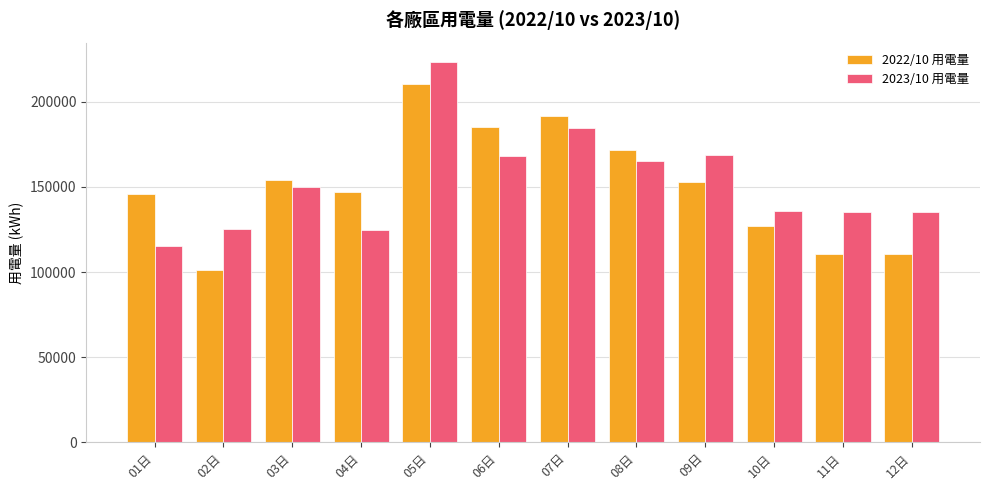

Which category has the lowest value in the 2022/10 用電量 series?

02日